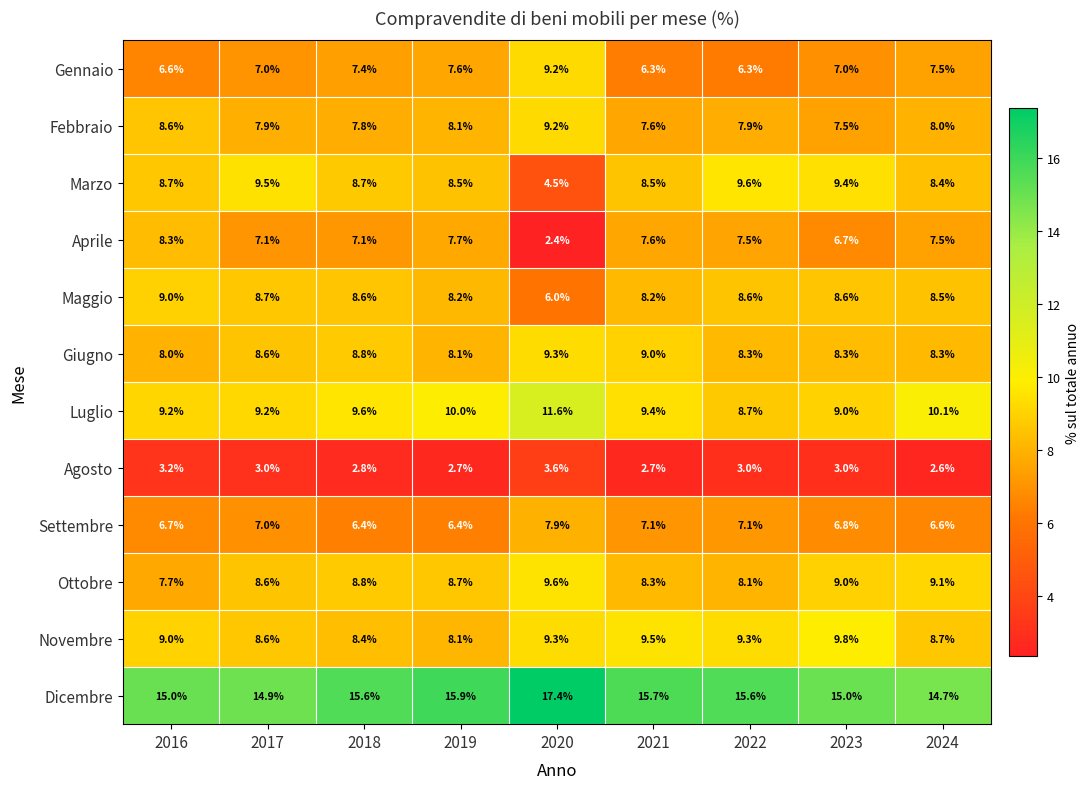

What is the smallest value displayed?

2.4